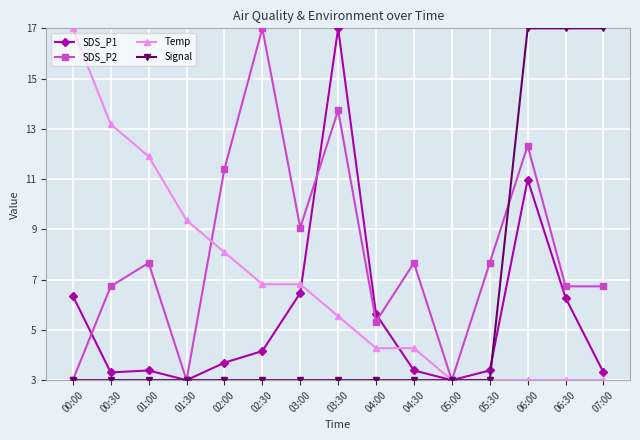

At which category is the sum across all series the highest?

06:00